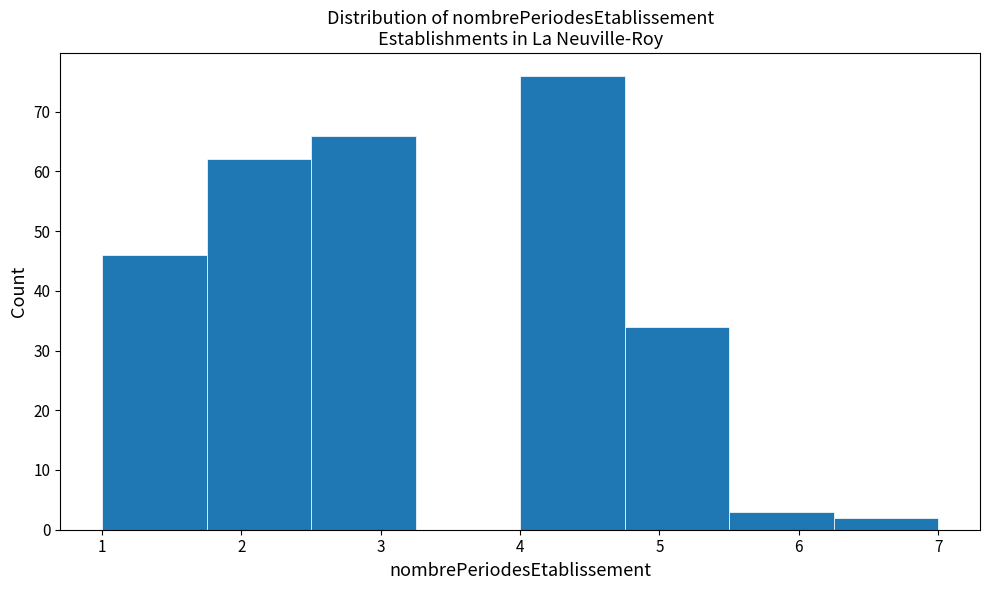

Reading left to right, list every bar in this chart as the range it spans on the x-axis followed by its height. Neither the bar edges nor the heights are printed on the chart, so give them approximately, as read against the axes.

1.00 to 1.75: 46
1.75 to 2.50: 62
2.50 to 3.25: 66
3.25 to 4.00: 0
4.00 to 4.75: 76
4.75 to 5.50: 34
5.50 to 6.25: 3
6.25 to 7.00: 2